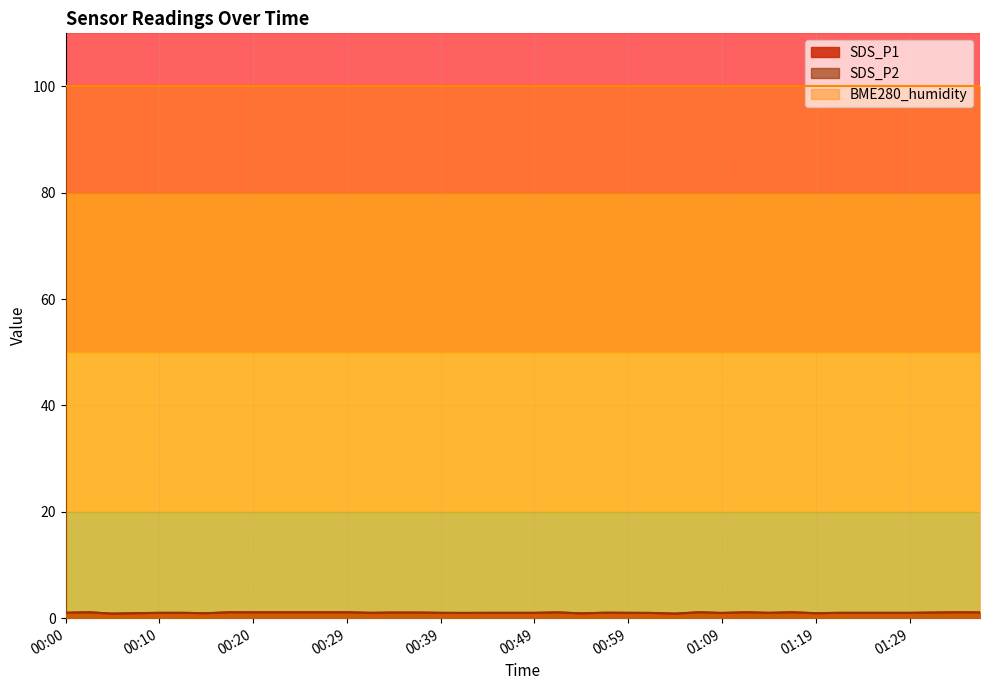

Where does the SDS_P1 series first go above 1?

00:00